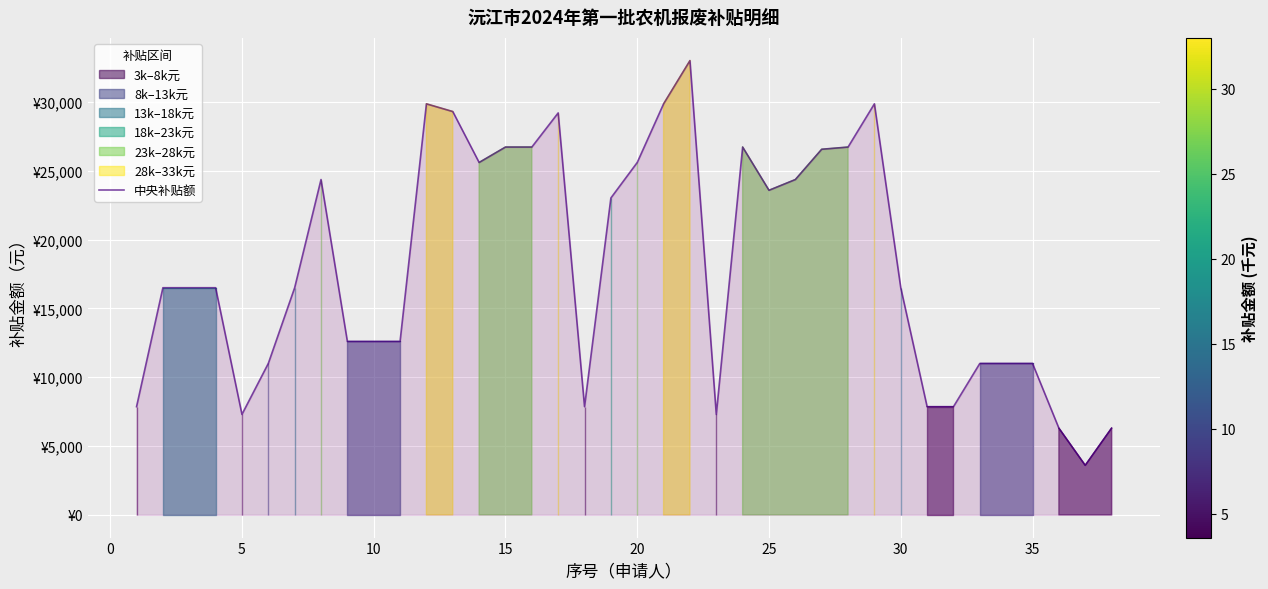

What is the average value?

18094